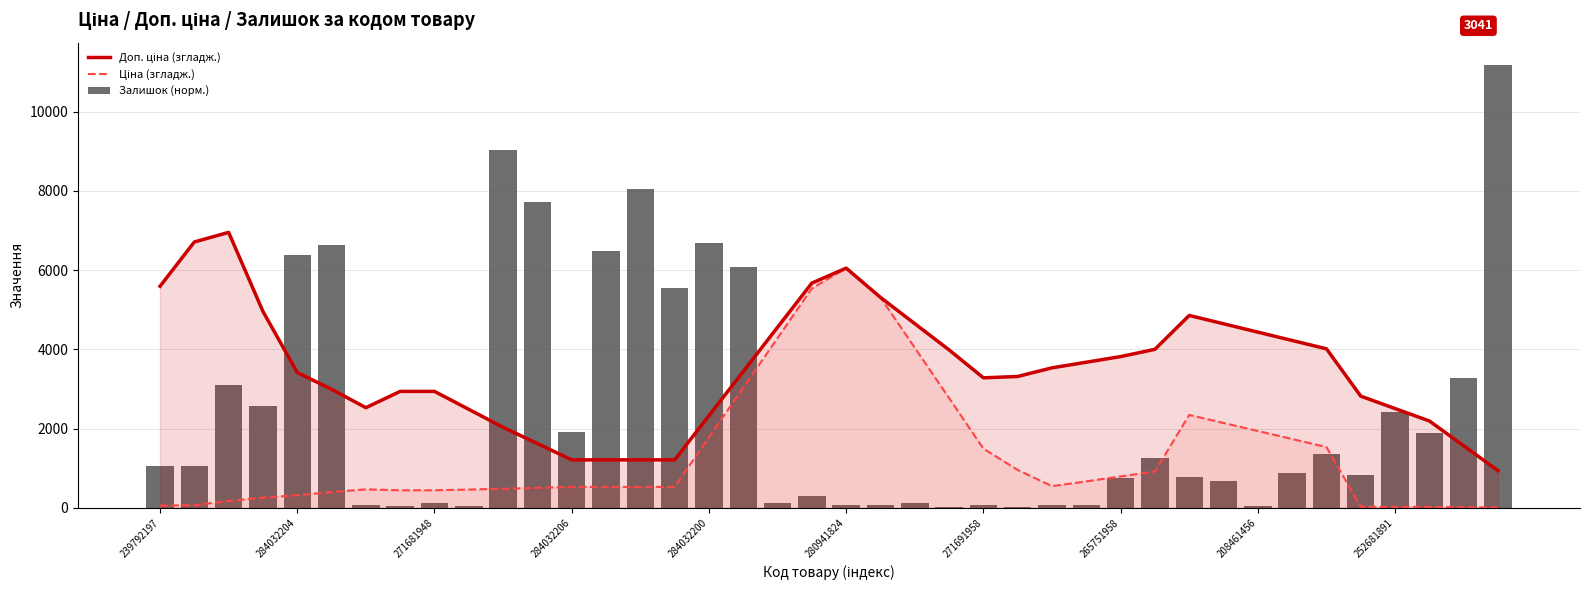

At which label does Ціна (згладж.) reach its peak?

280941824